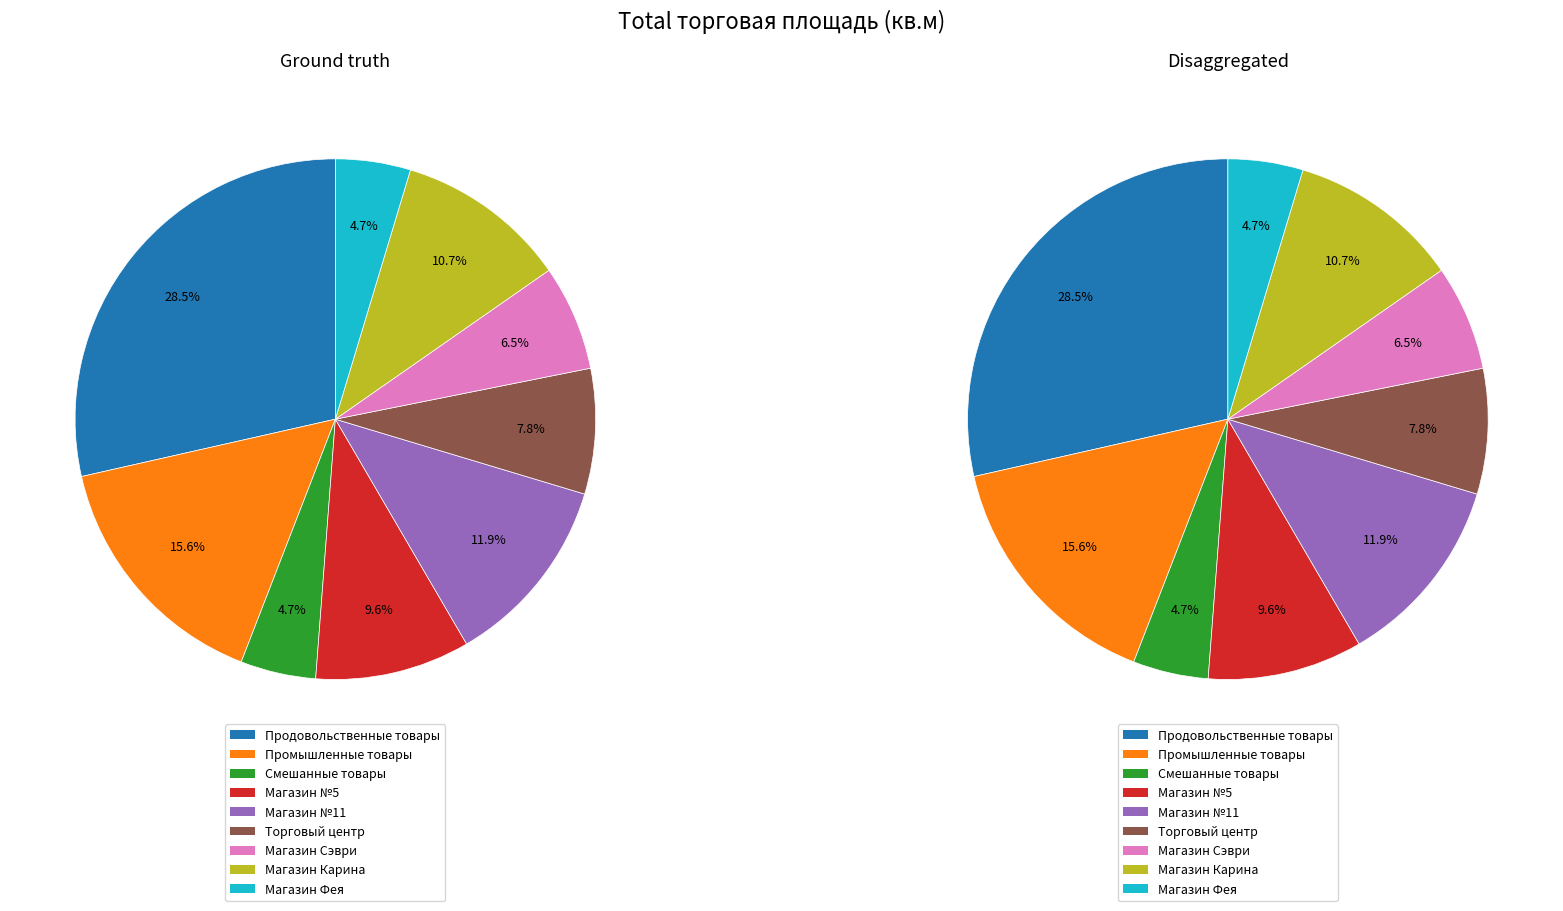

How many slices are in this pie chart?

9